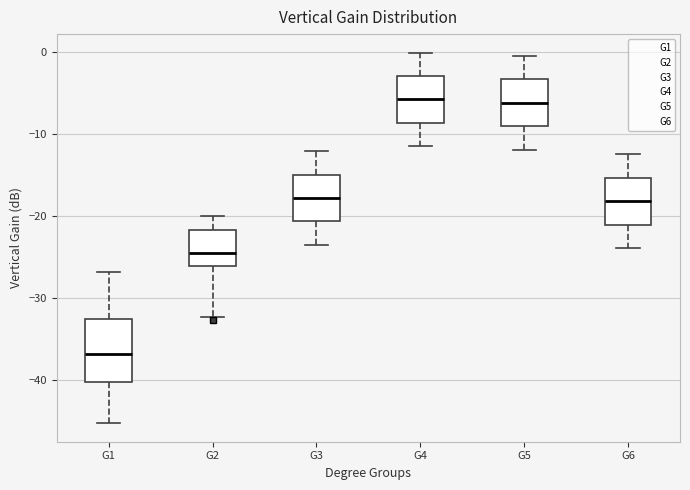

Reading left to right, read every box against the y-axis: the position of its median line, the range the box covers, and the ends of its whiskers. The values are not printed on the chart, so give them approximately, as read against the axis.

G1: median -37, box -40 to -33, whiskers -45 to -27
G2: median -24, box -26 to -22, whiskers -32 to -20
G3: median -18, box -21 to -15, whiskers -23 to -12
G4: median -6, box -9 to -3, whiskers -11 to 0
G5: median -6, box -9 to -3, whiskers -12 to 0
G6: median -18, box -21 to -15, whiskers -24 to -12